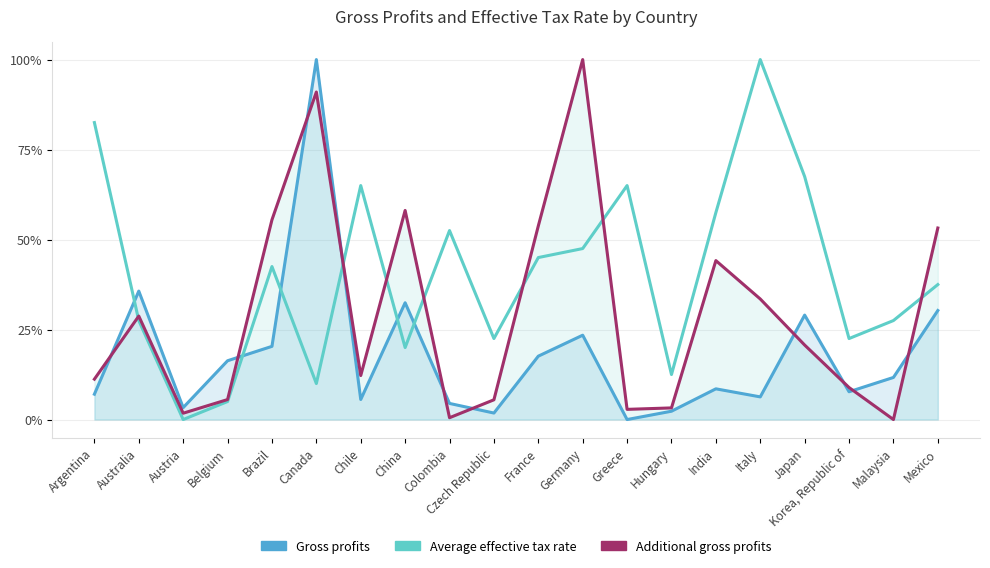

What is the spread (max minus min) of values at Hungary?

0.1